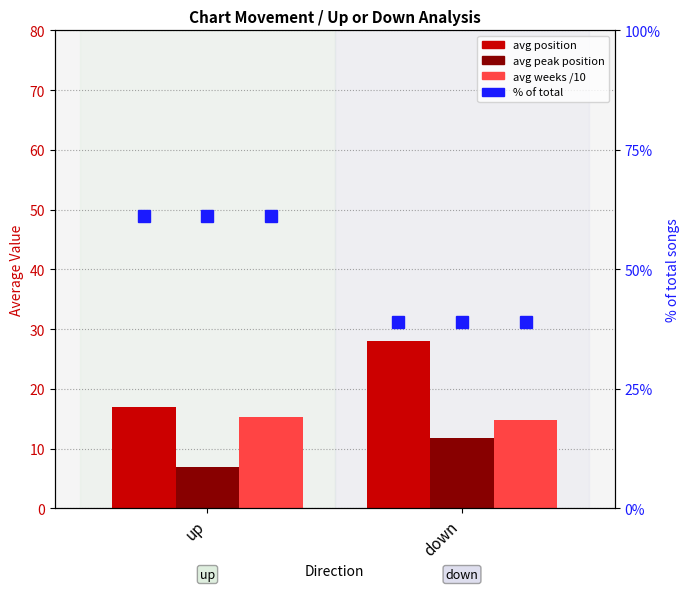

Reading right to left, extract all data points from this chart.

avg position: 27.9	17.0
avg peak position: 11.8	6.9
avg weeks /10: 14.7	15.3
% of total: 38.9	61.1